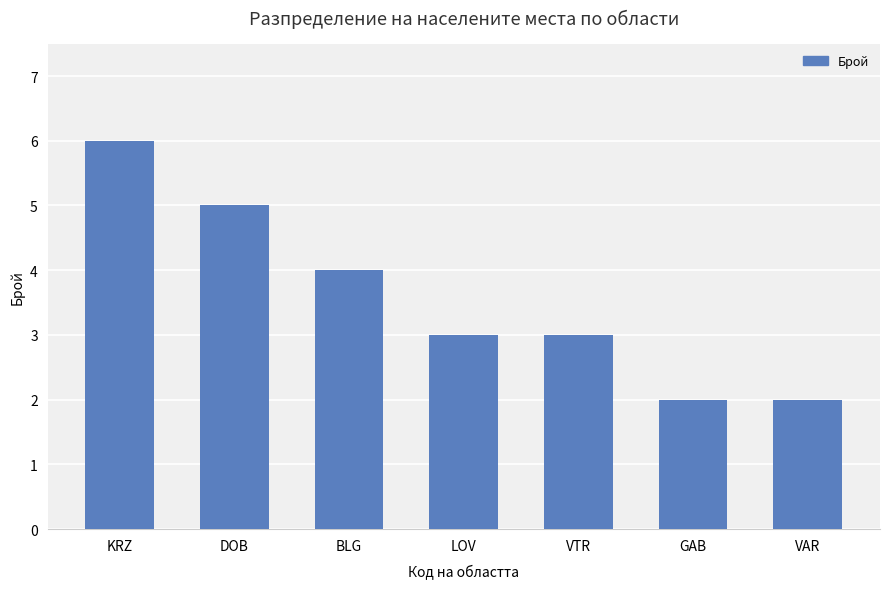

What position from the left is LOV?

4